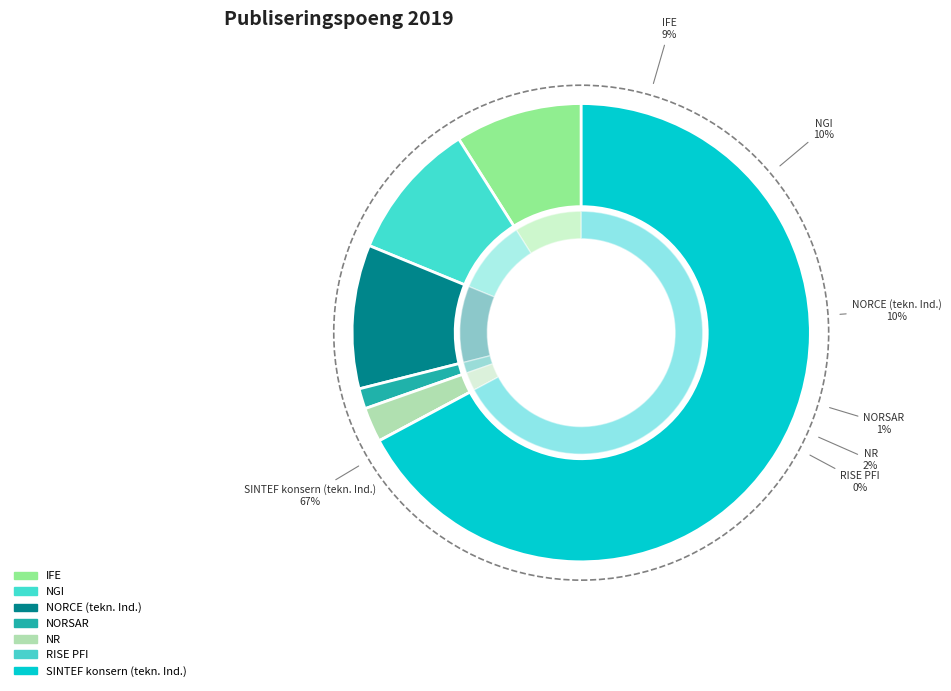

Is there a majority slice in this chart?

Yes